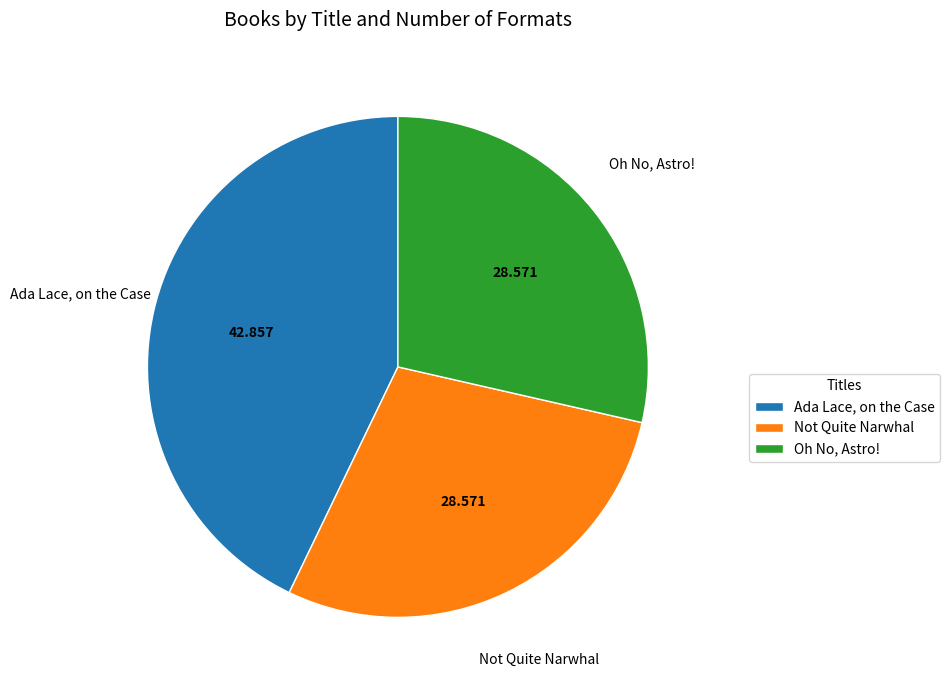

What is the largest slice in the pie chart?

Ada Lace, on the Case